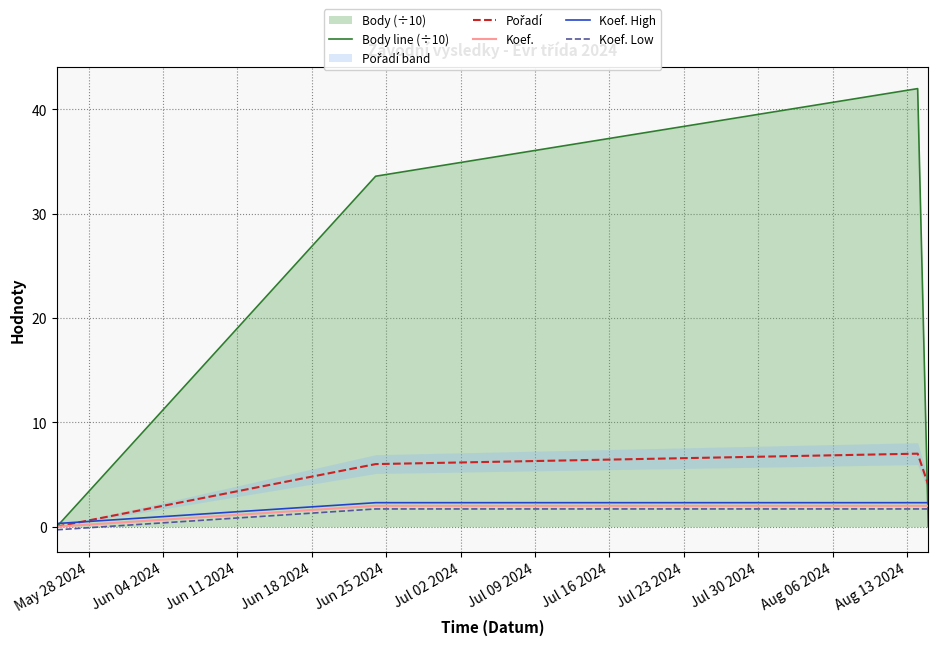

What is the highest value of the Koef. Low series?

1.7